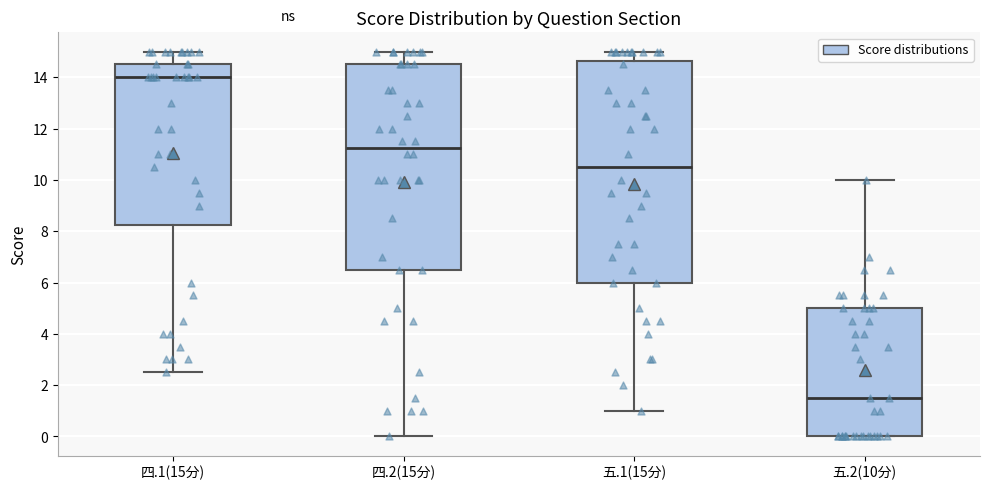

Reading left to right, transcribe this box plot: for each box, give where its median line is, the range the box spans, and where its two whiskers end, as read against the y-axis. The values are not printed on the chart, so give them approximately, as read against the axis.

四.1(15分): median 14.0, box 8.2 to 14.6, whiskers 2.6 to 15.0
四.2(15分): median 11.2, box 6.6 to 14.6, whiskers 0.0 to 15.0
五.1(15分): median 10.6, box 6.0 to 14.6, whiskers 1.0 to 15.0
五.2(10分): median 1.6, box 0.0 to 5.0, whiskers 0.0 to 10.0